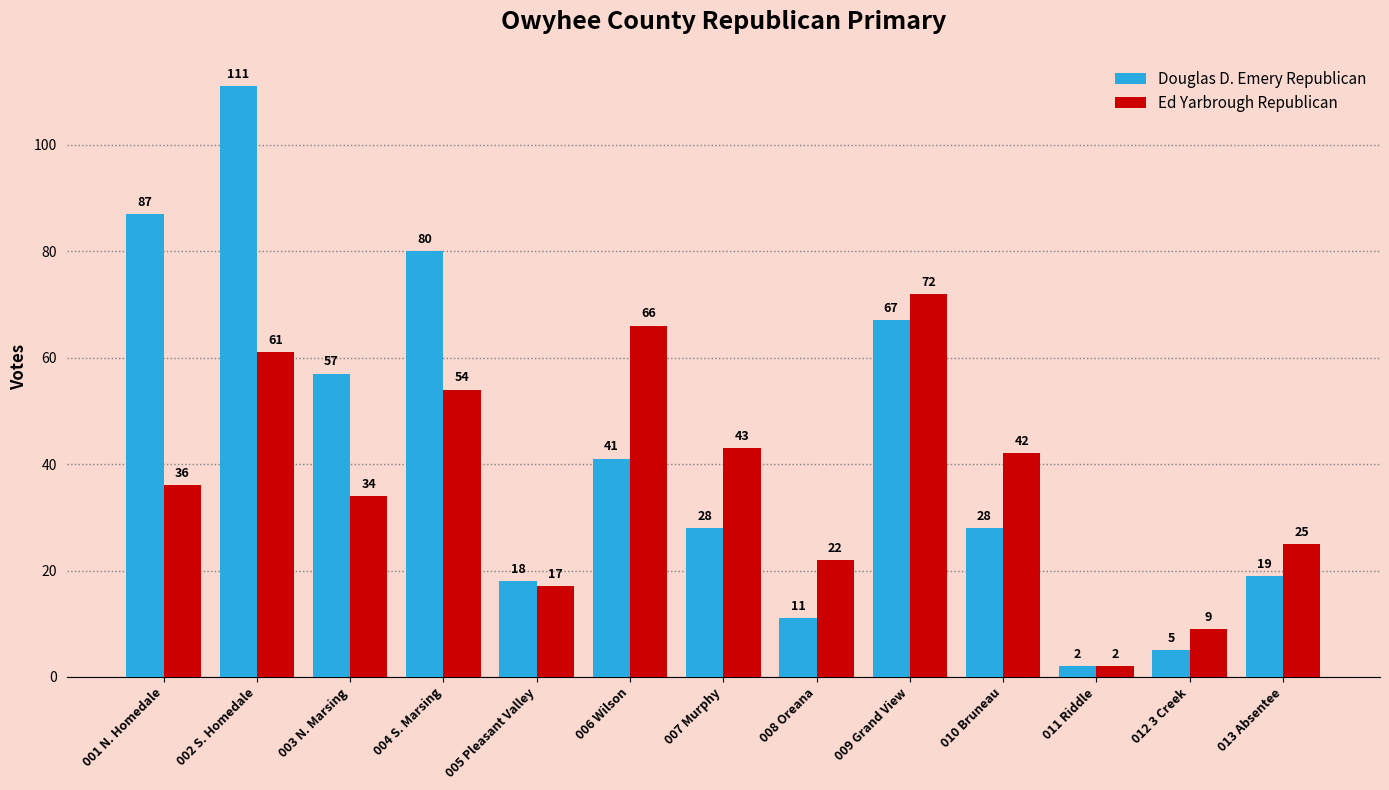

Is it true that Ed Yarbrough Republican equals 34 at 003 N. Marsing?

True